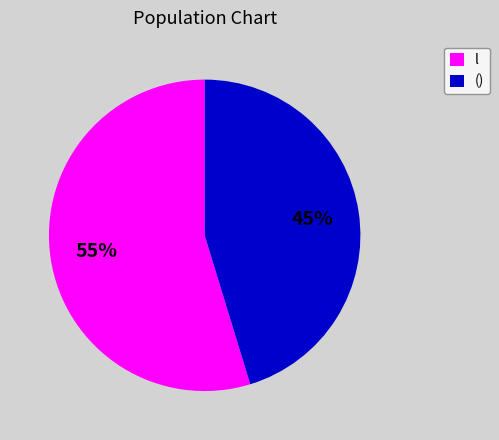

How many slices are in this pie chart?

2